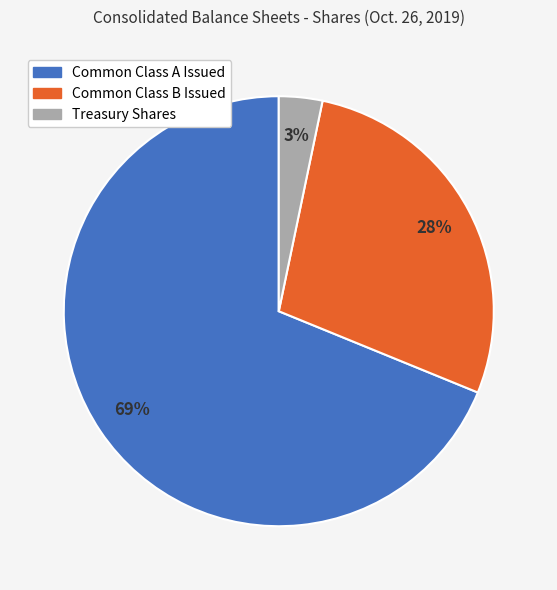

Is the sum of Treasury Shares and Common Class B Issued greater than half?

No